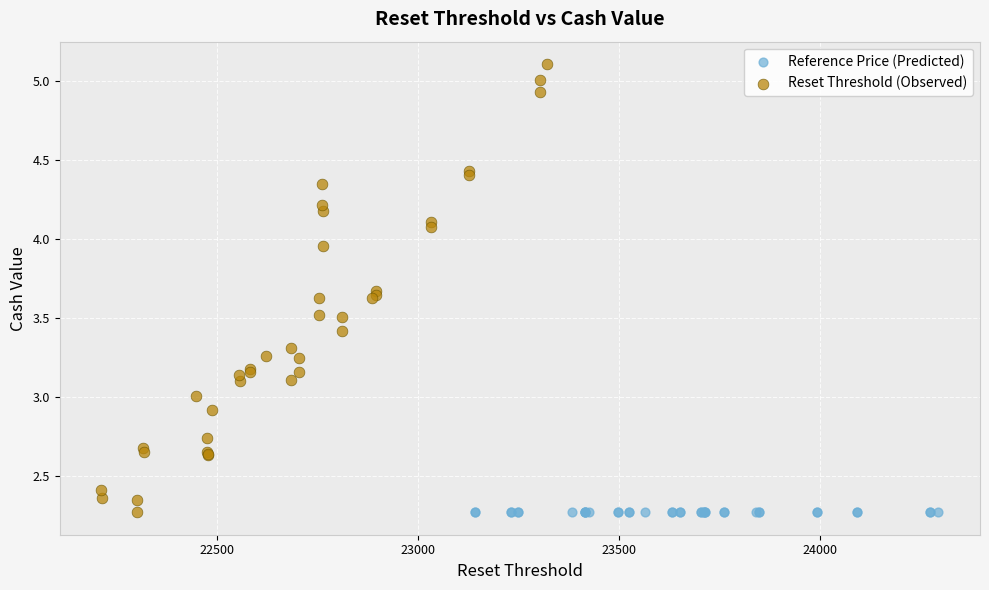

Which series contains the highest Y value?

Reset Threshold (Observed)